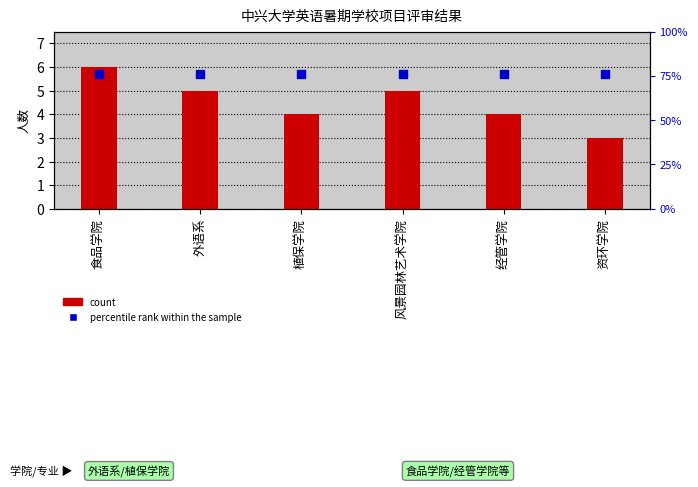

Which series reaches the maximum Y coordinate?

count